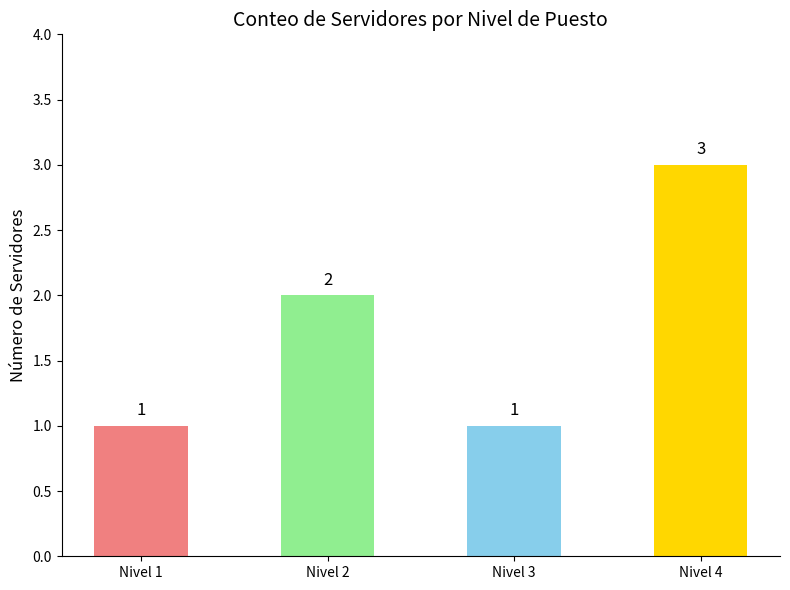

What is the average value?

2